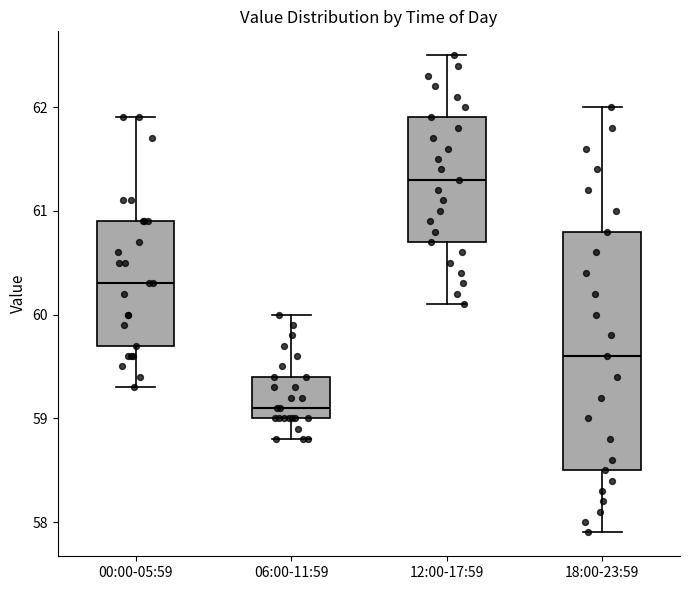

Where is the lower edge of the box for 12:00-17:59 on the y-axis? The values are not printed on the chart, so give them approximately, as read against the axis.

60.7